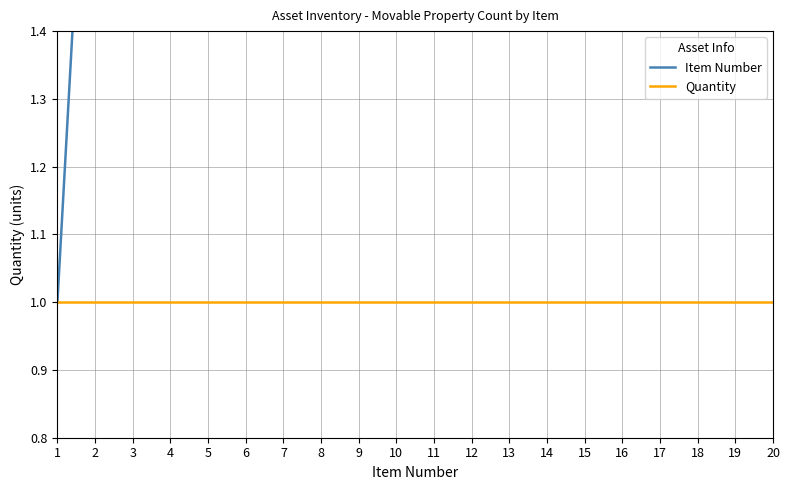

At which label is Item Number closest to 10?

10